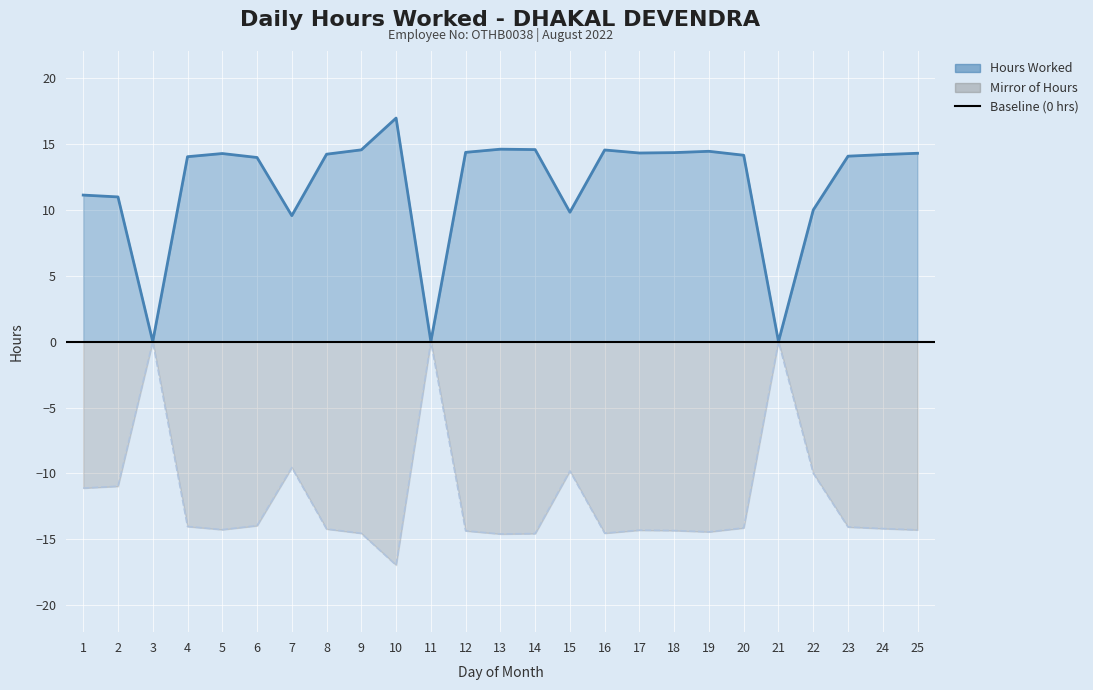

Rank the categories by Negative Mirror value from lowest to highest.

10, 13, 14, 9, 16, 19, 12, 18, 17, 25, 5, 8, 24, 20, 23, 4, 6, 1, 2, 22, 15, 7, 3, 11, 21